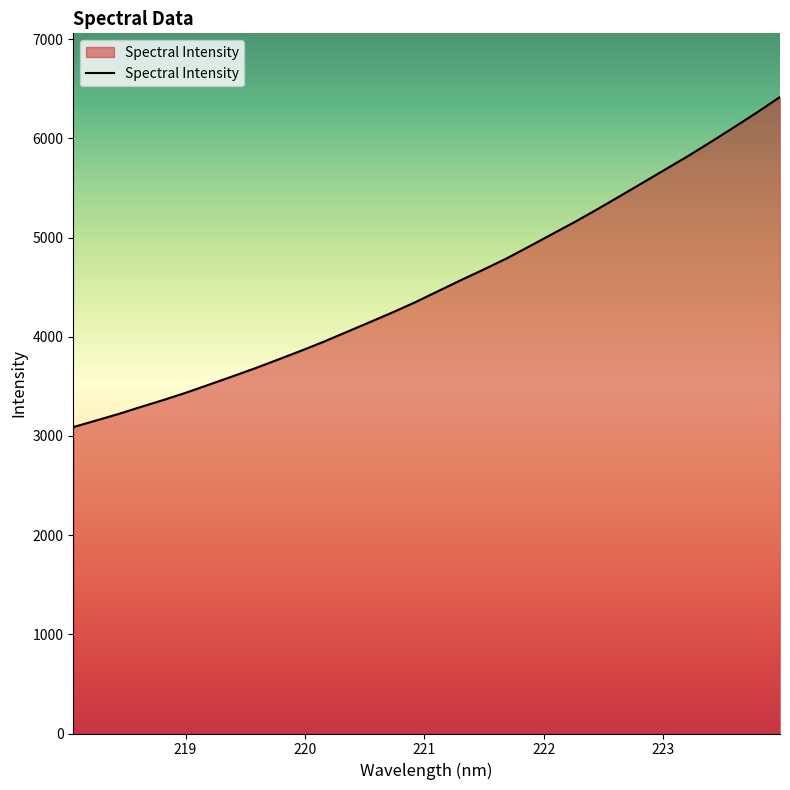

What is the maximum value shown in the chart?

6418.6